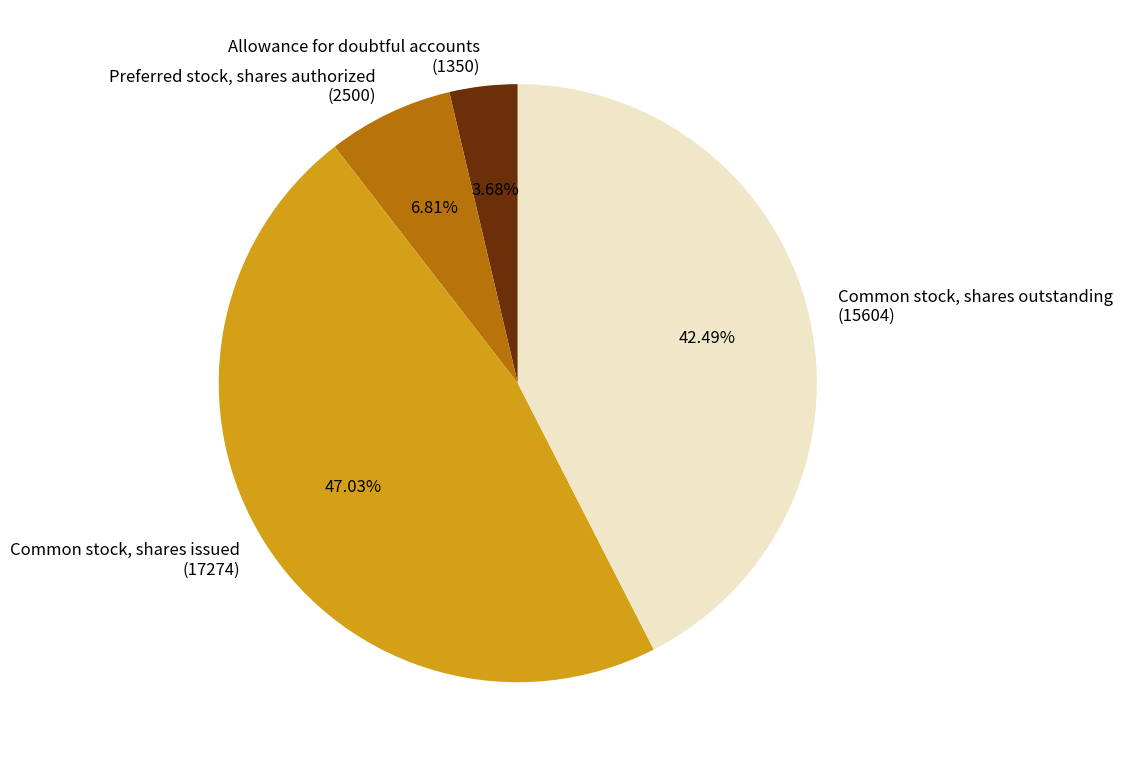

Is there a majority slice in this chart?

No